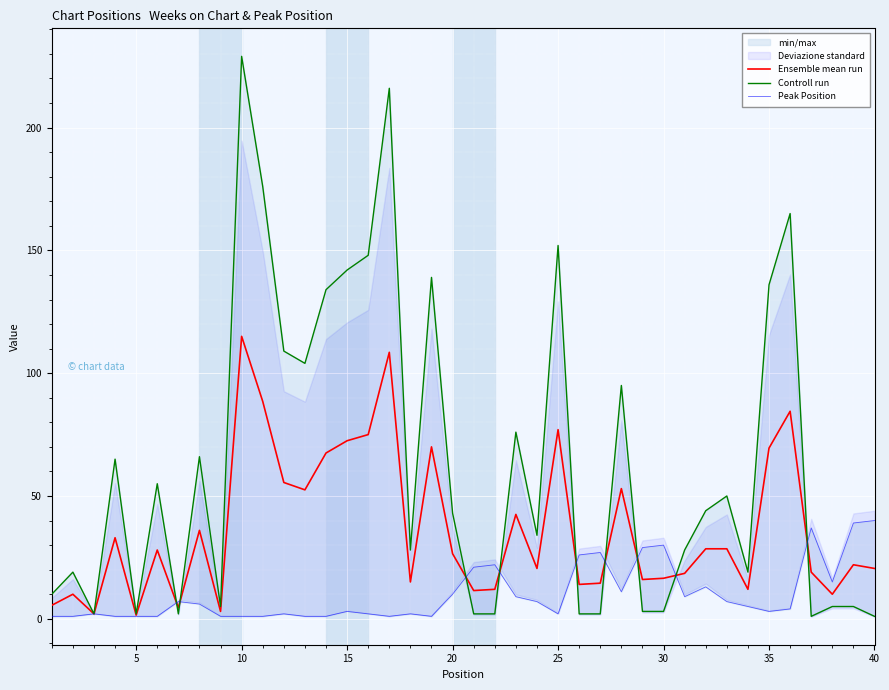

What is the smallest value displayed?

1.0